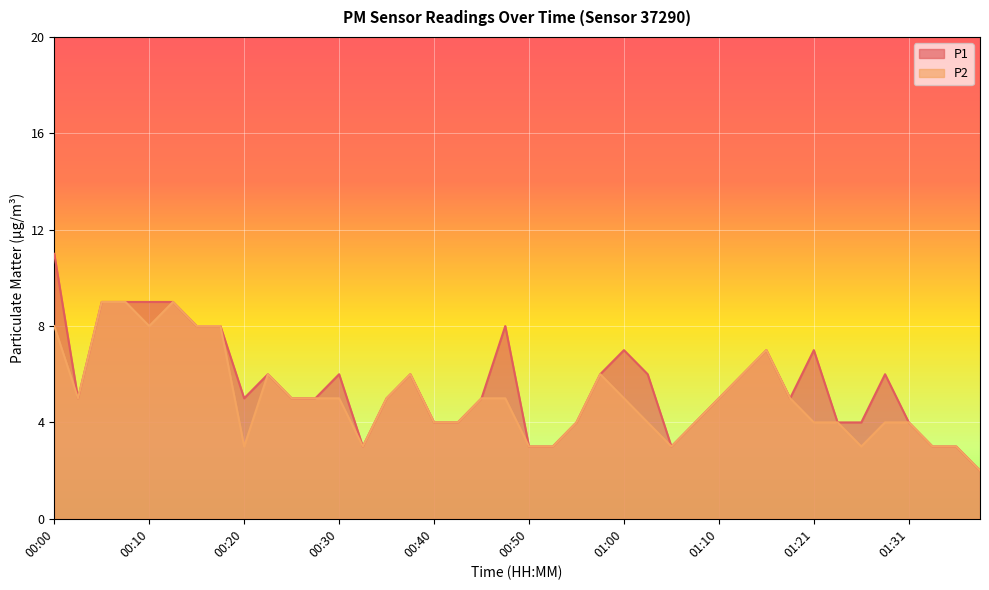

List the series in order of their overall mean, highest first.

P1, P2